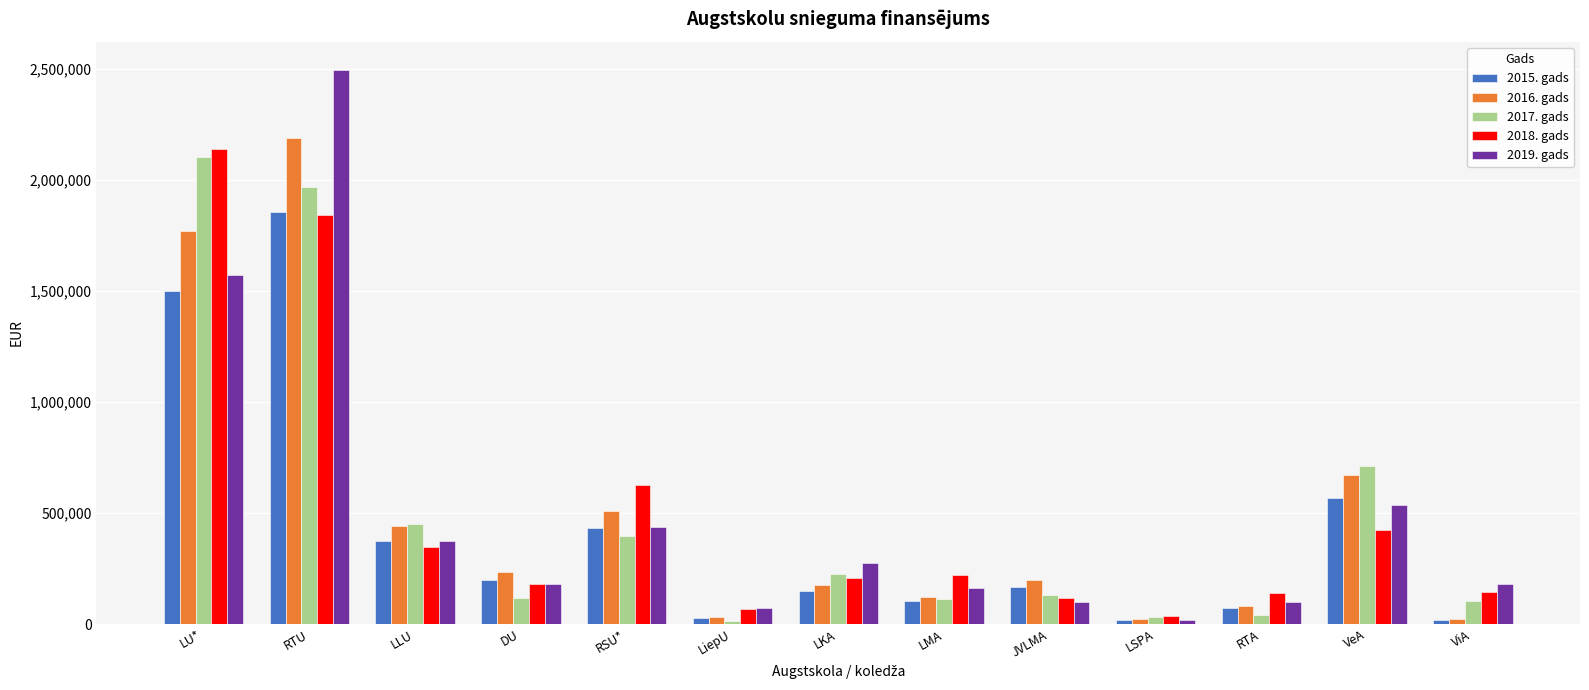

Which series changed the most between RTU and VeA?

2019. gads